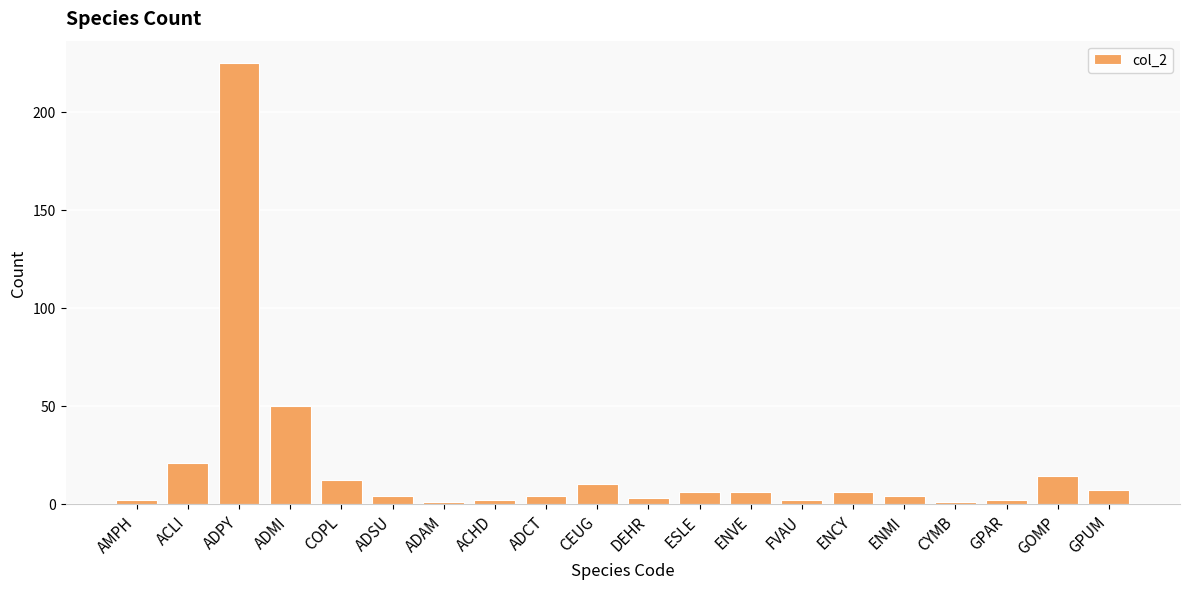

The chart shows a value of 6 at ENCY. True or false?

True